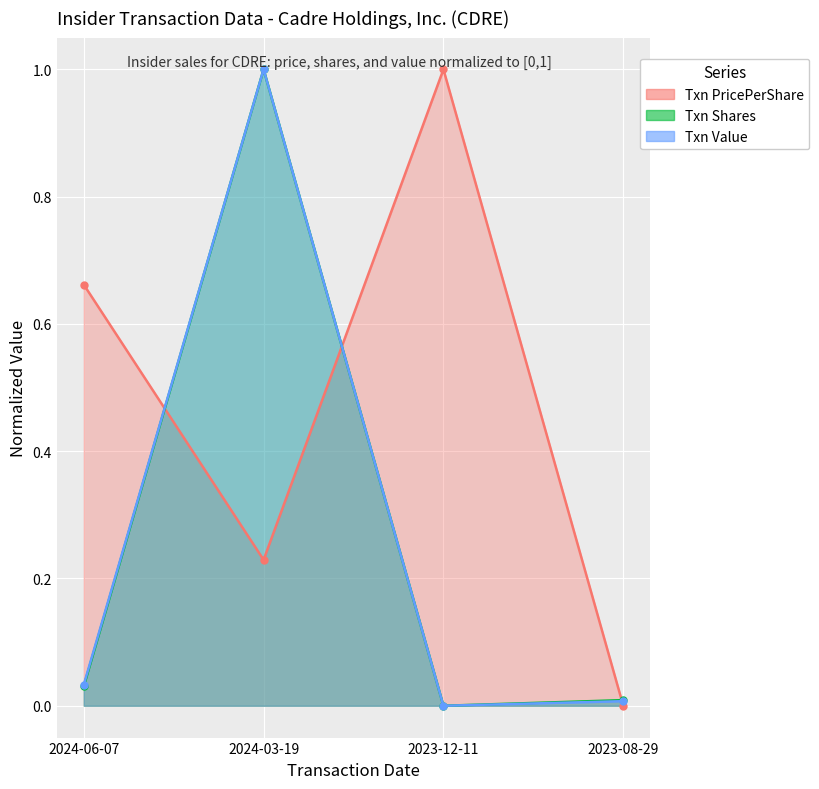

Does the chart display data point markers on the line(s)?

Yes